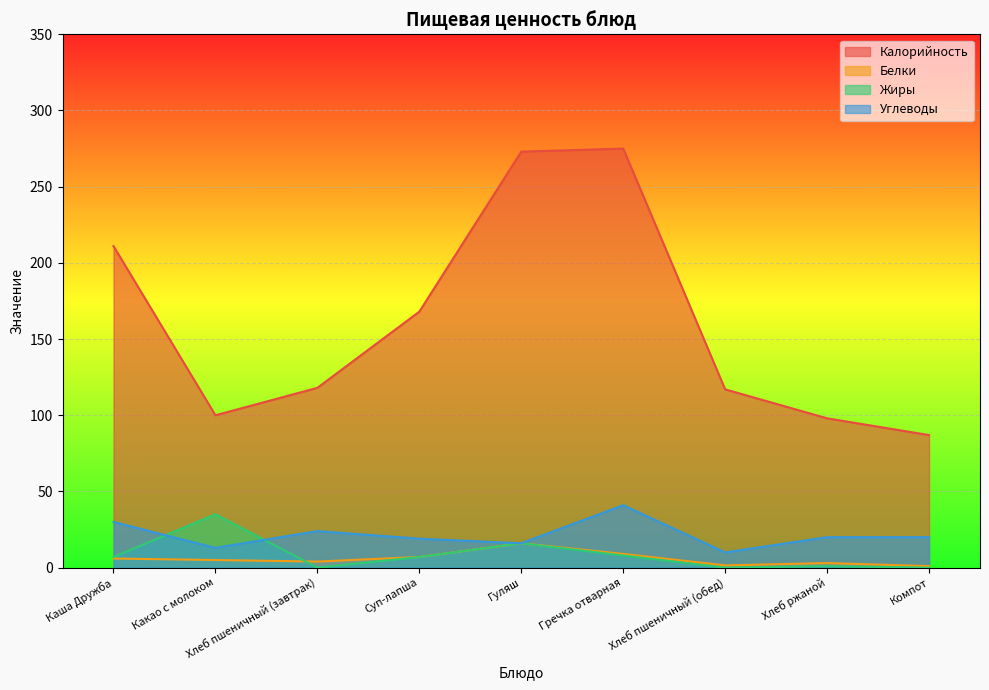

How many lines are shown in the chart?

4